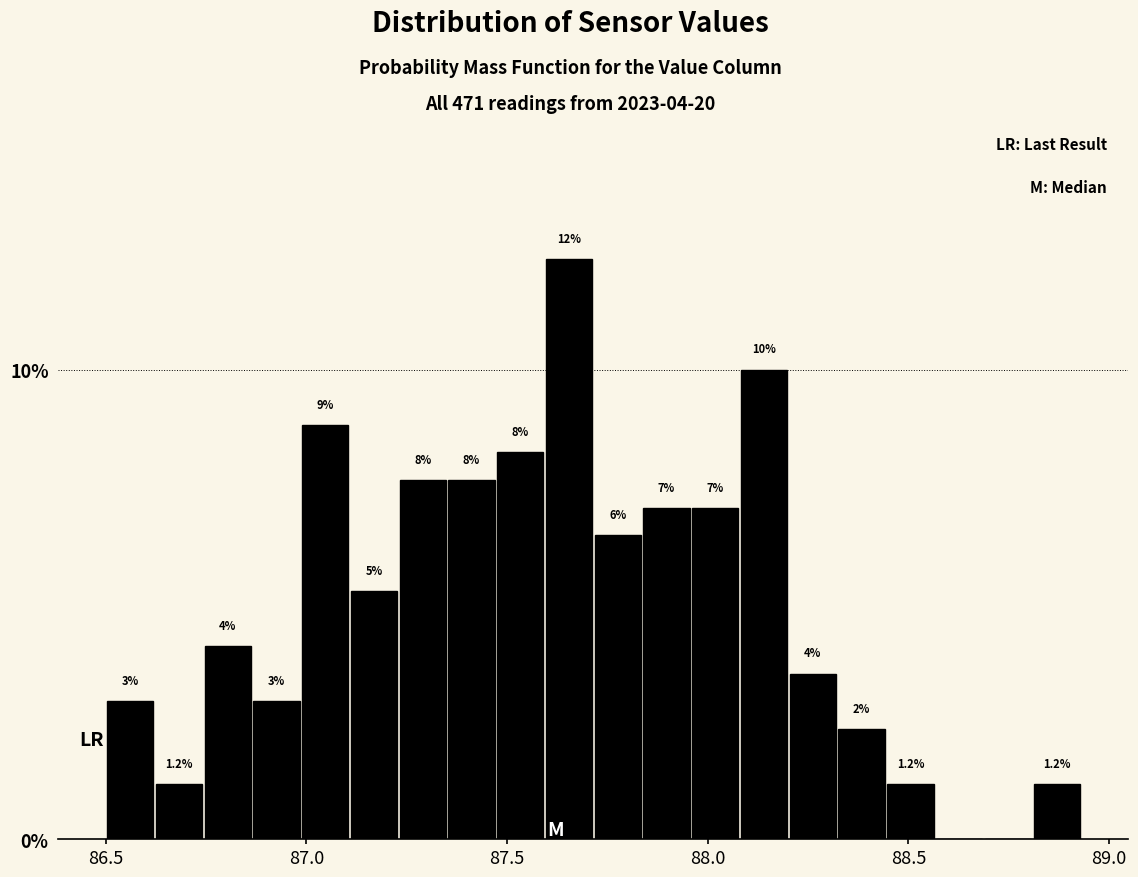

Around what value on the x-axis is the tallest bar? Give the approximate position of its centre, as read against the axis.

87.65